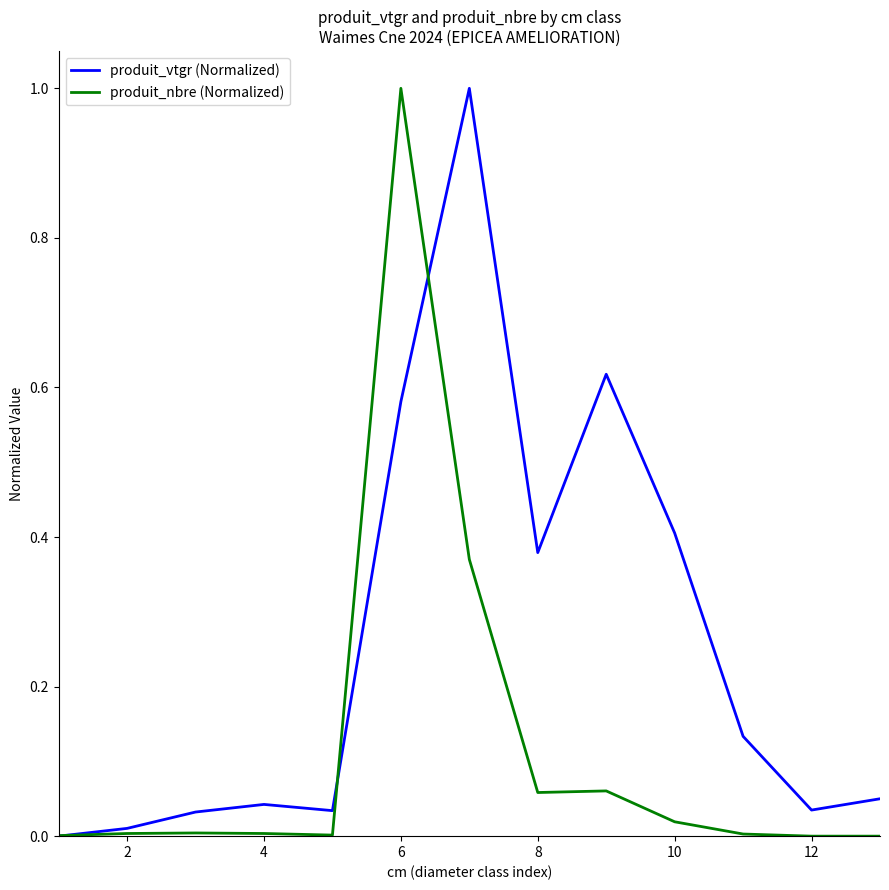

Which series has the largest total across all categories?

produit_vtgr (Normalized)